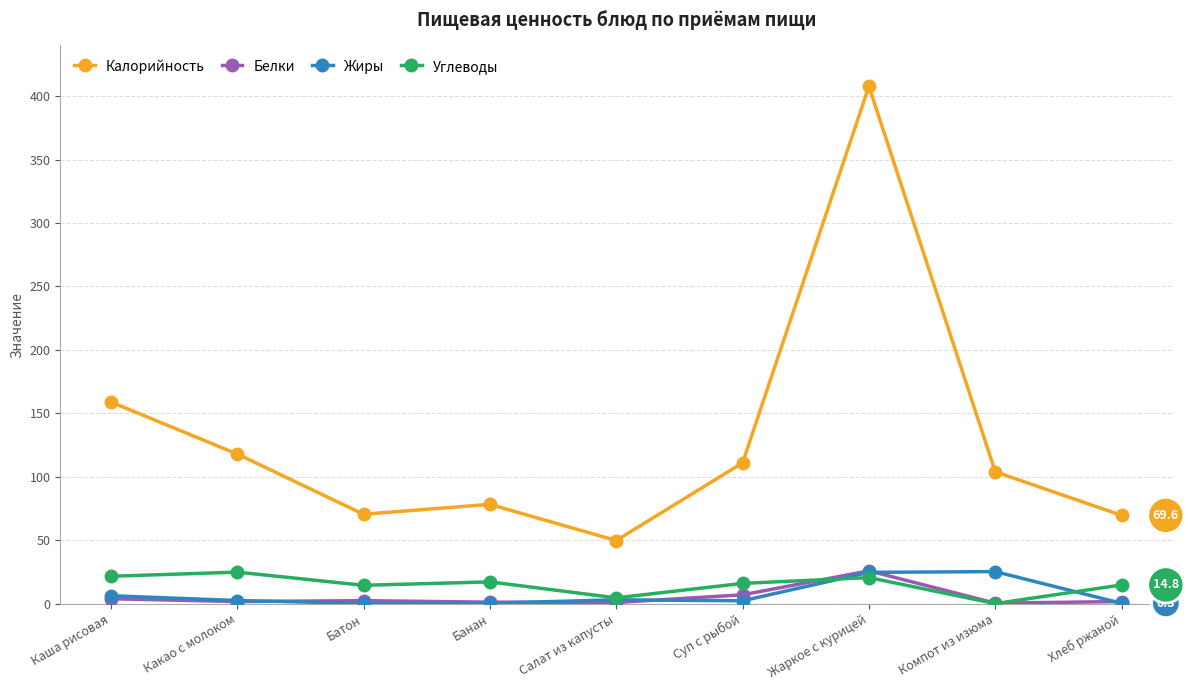

True or false: Белки and Калорийность intersect in this chart.

False